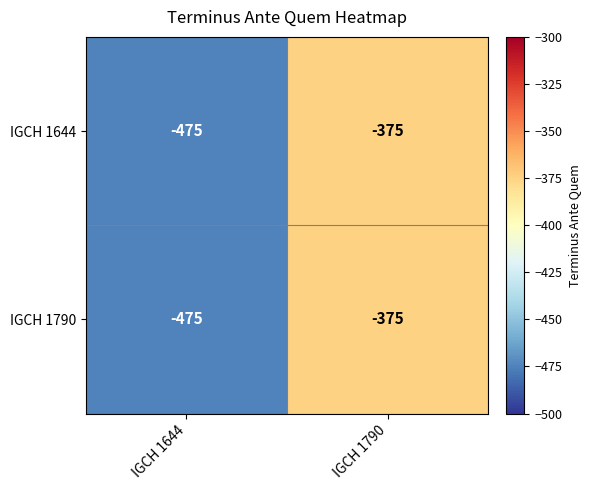

What is the highest value of the IGCH 1644 series?

-375